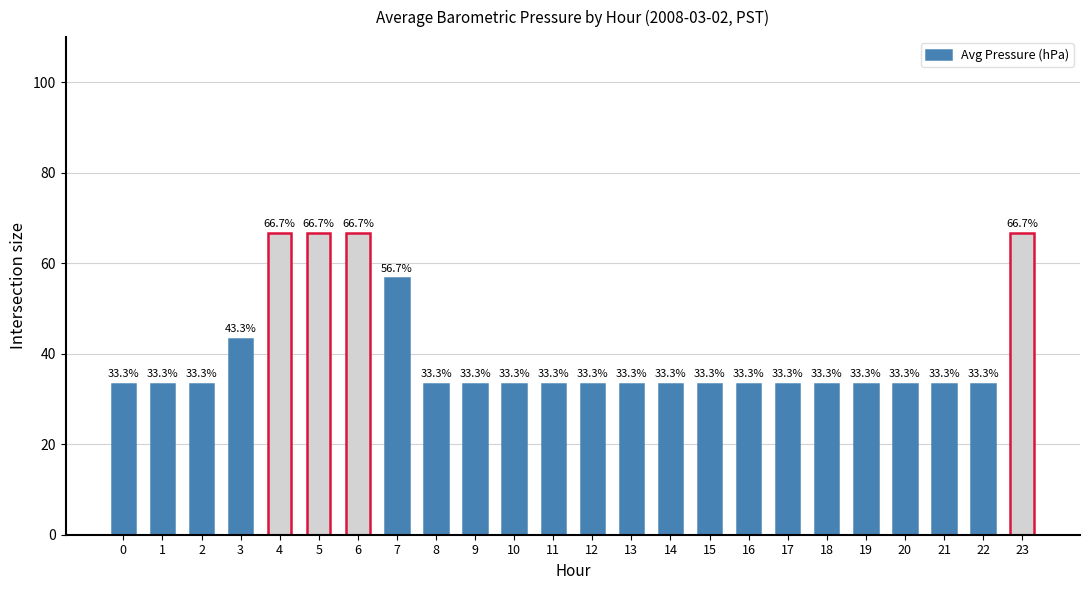

What is the minimum value shown in the chart?

33.3